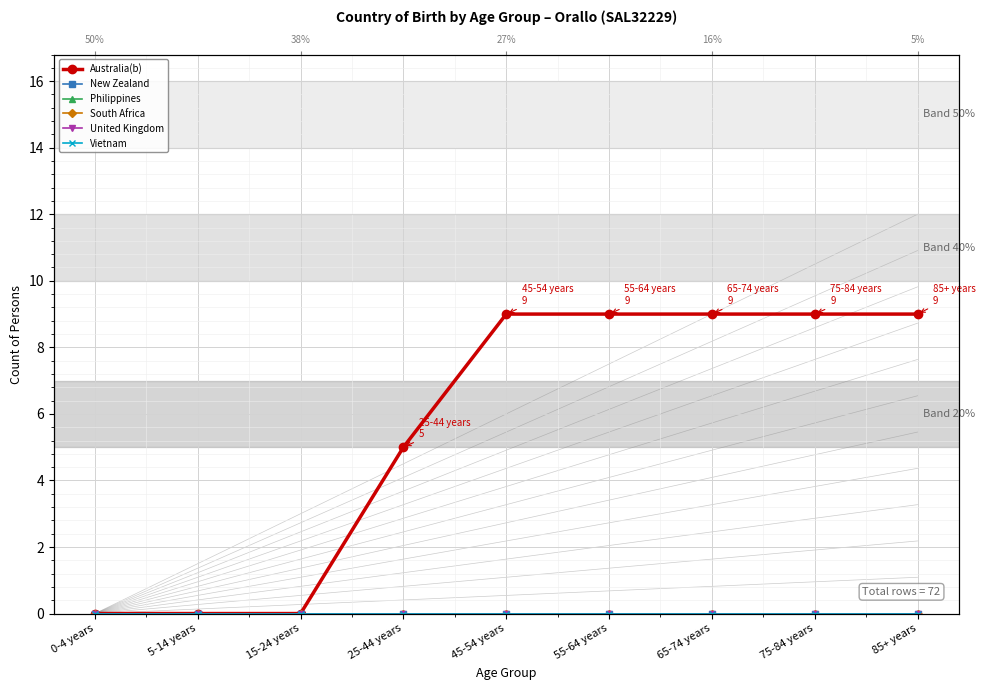

What is the label of the 8th point from the left?

75-84 years